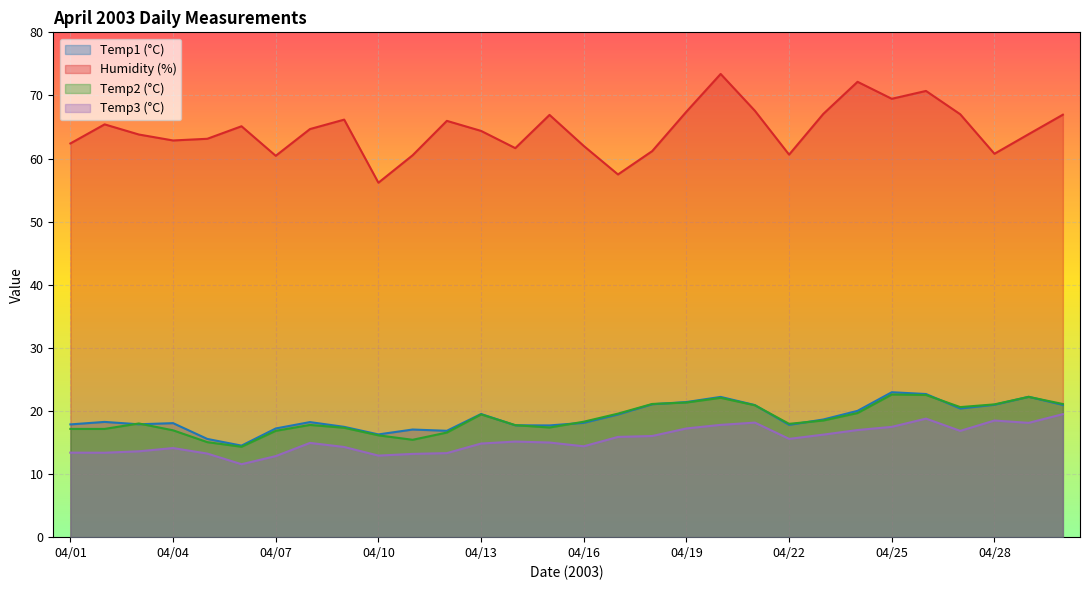

What is the difference between the Temp1 values at 04/24 and 04/30?

0.9